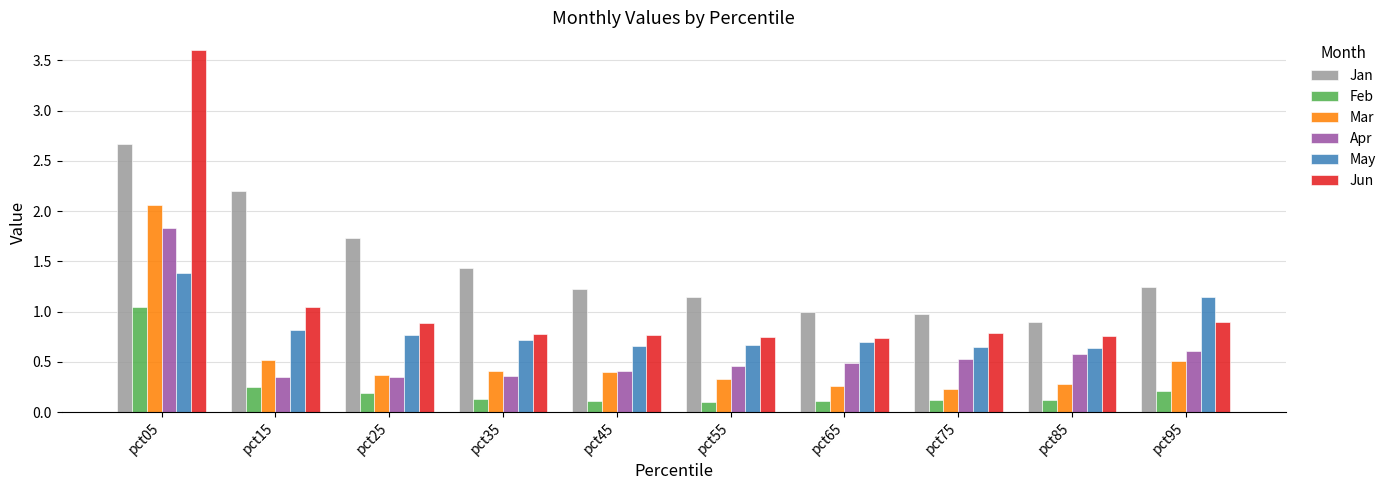

What is the sum of all Jun values?

11.0